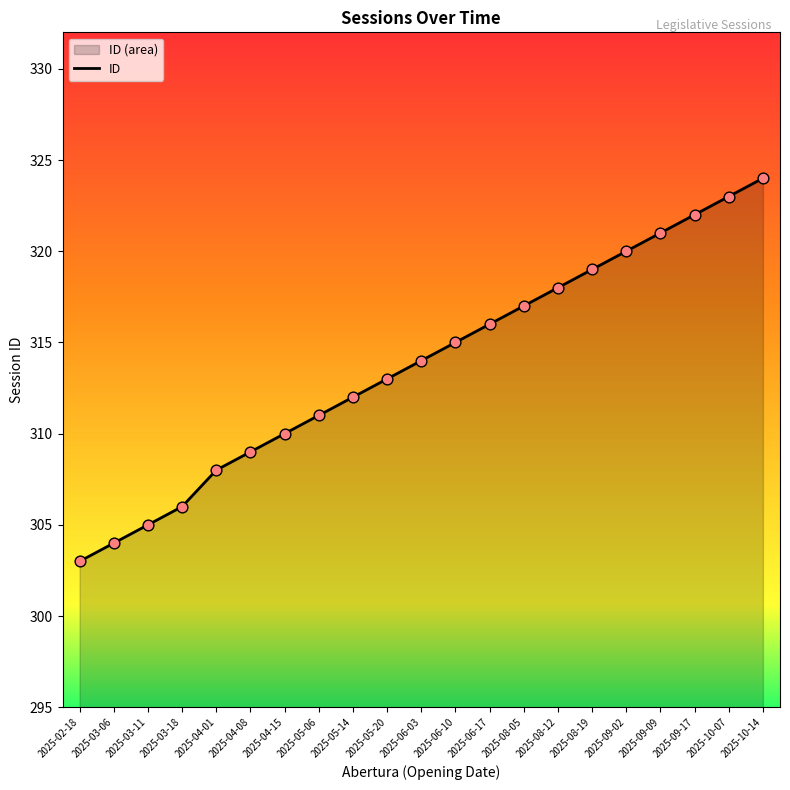

Which has a higher value, 2025-10-07 or 2025-09-02?

2025-10-07